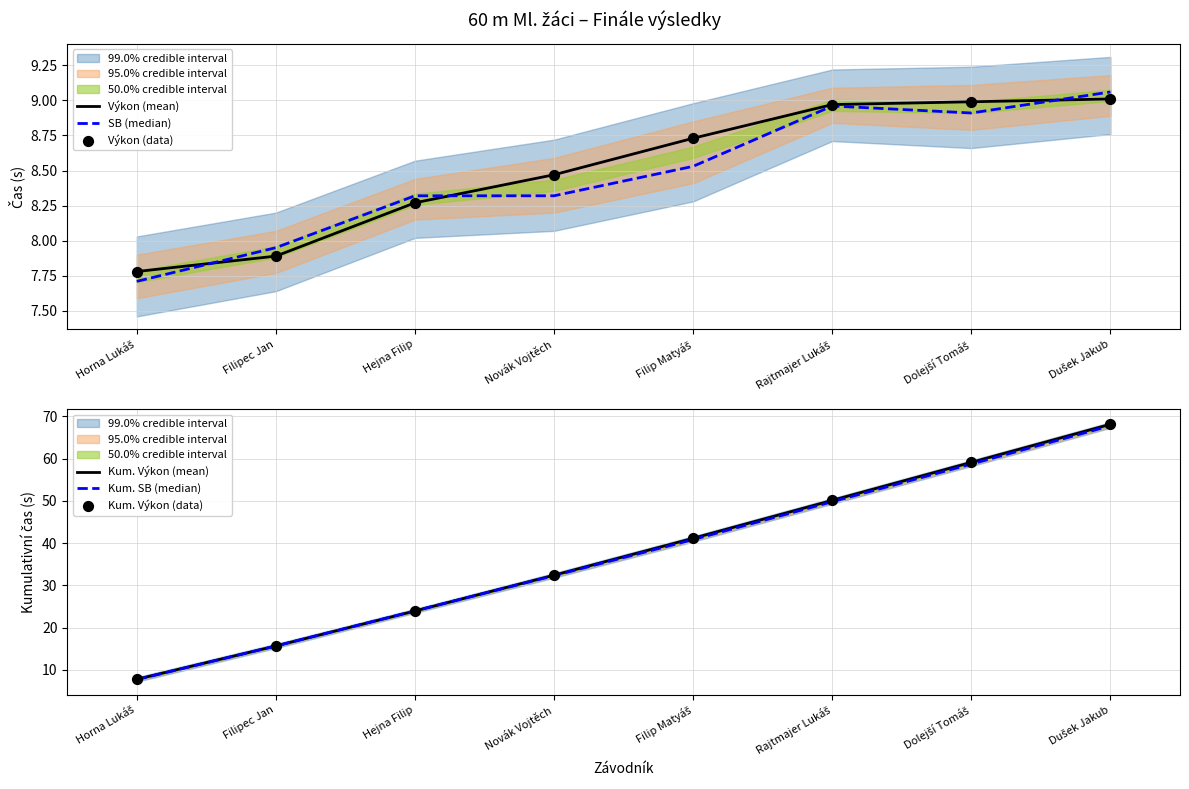

Which series has the largest Y range (max minus min)?

Kum. Výkon (mean)